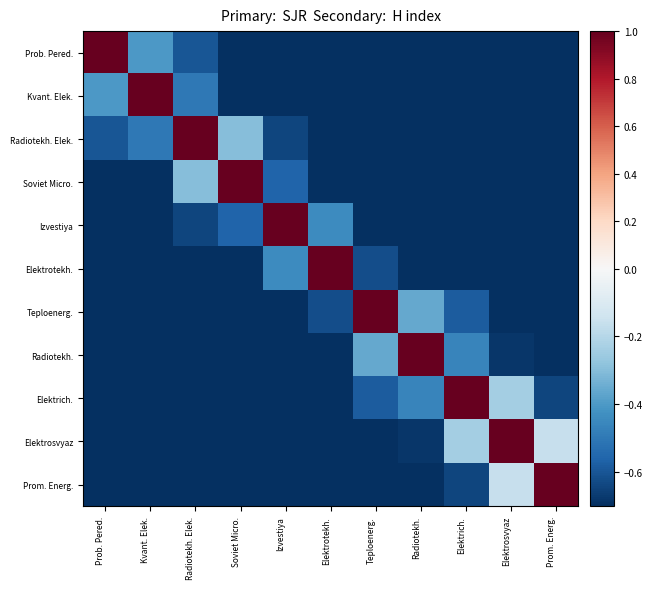

What is the total value across all series at Kvant. Elek.?

-7.0